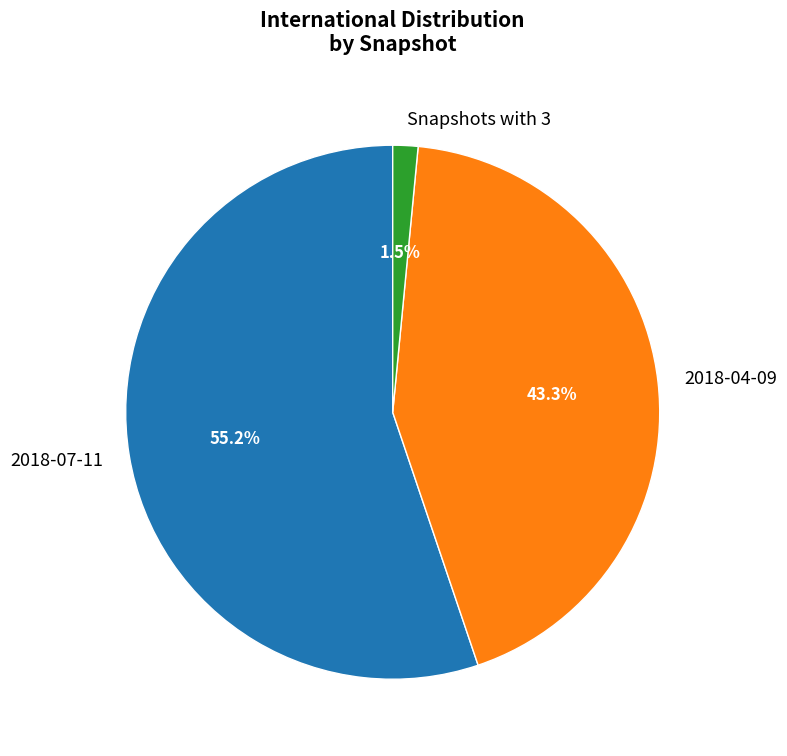

What percentage is NOT represented by 2018-04-09?

56.7%